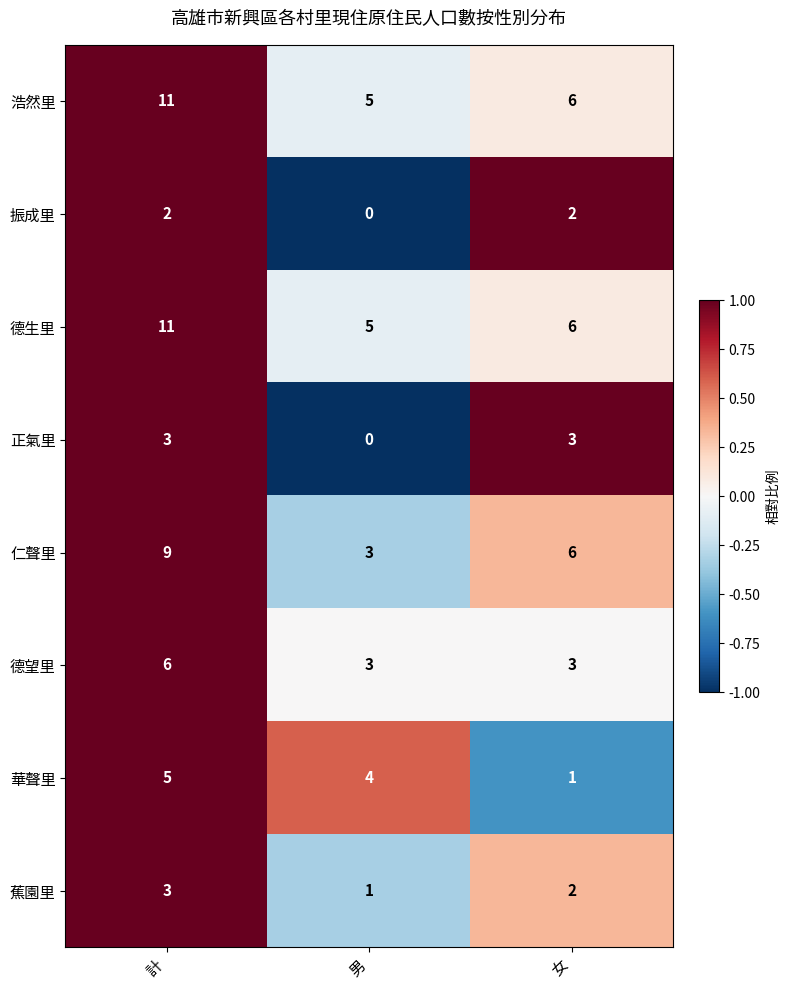

What is the difference between the highest and lowest values at 計?

9